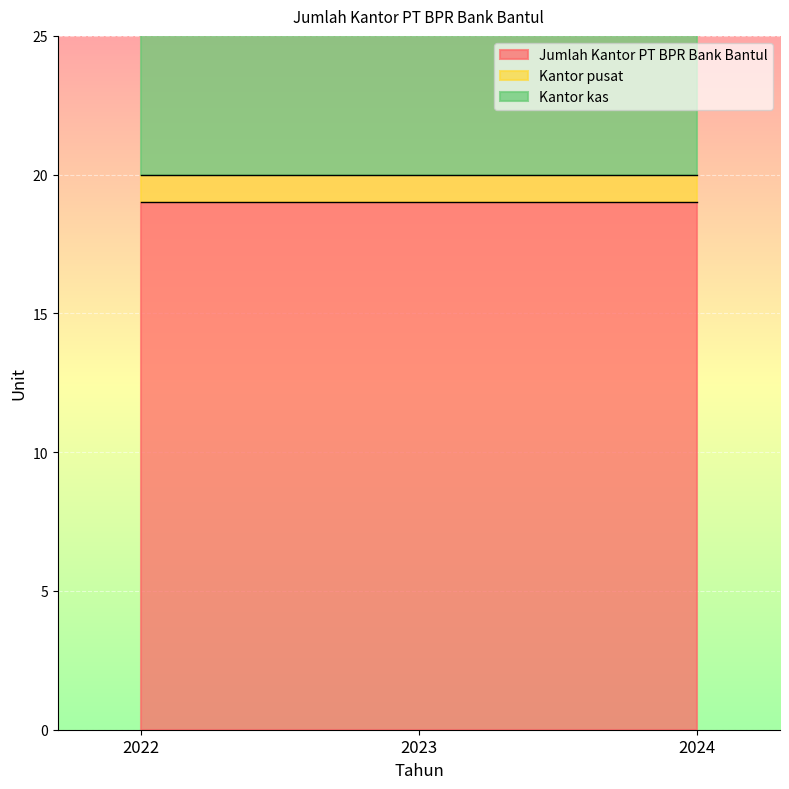

Reading right to left, list all the values displayed in this chart.

Jumlah Kantor PT BPR Bank Bantul: 19	19	19
Kantor pusat: 1	1	1
Kantor kas: 18	18	18